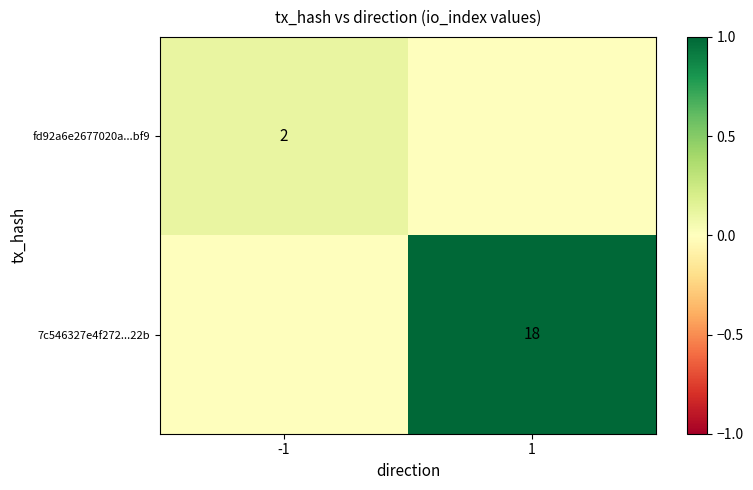

The value of fd92a6e2677020a...bf9 at -1 is 2. True or false?

True